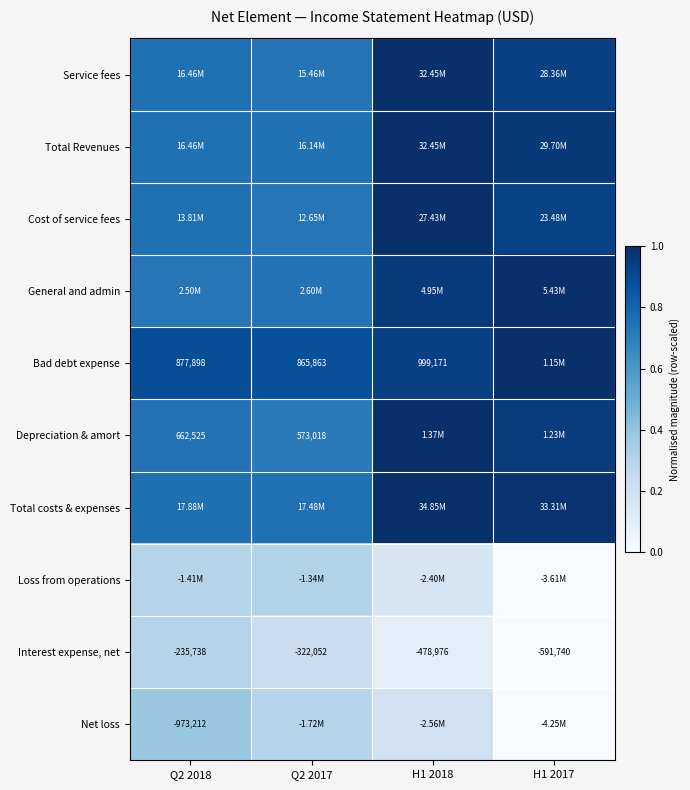

Which category has the lowest value in the Bad debt expense series?

Q2 2017